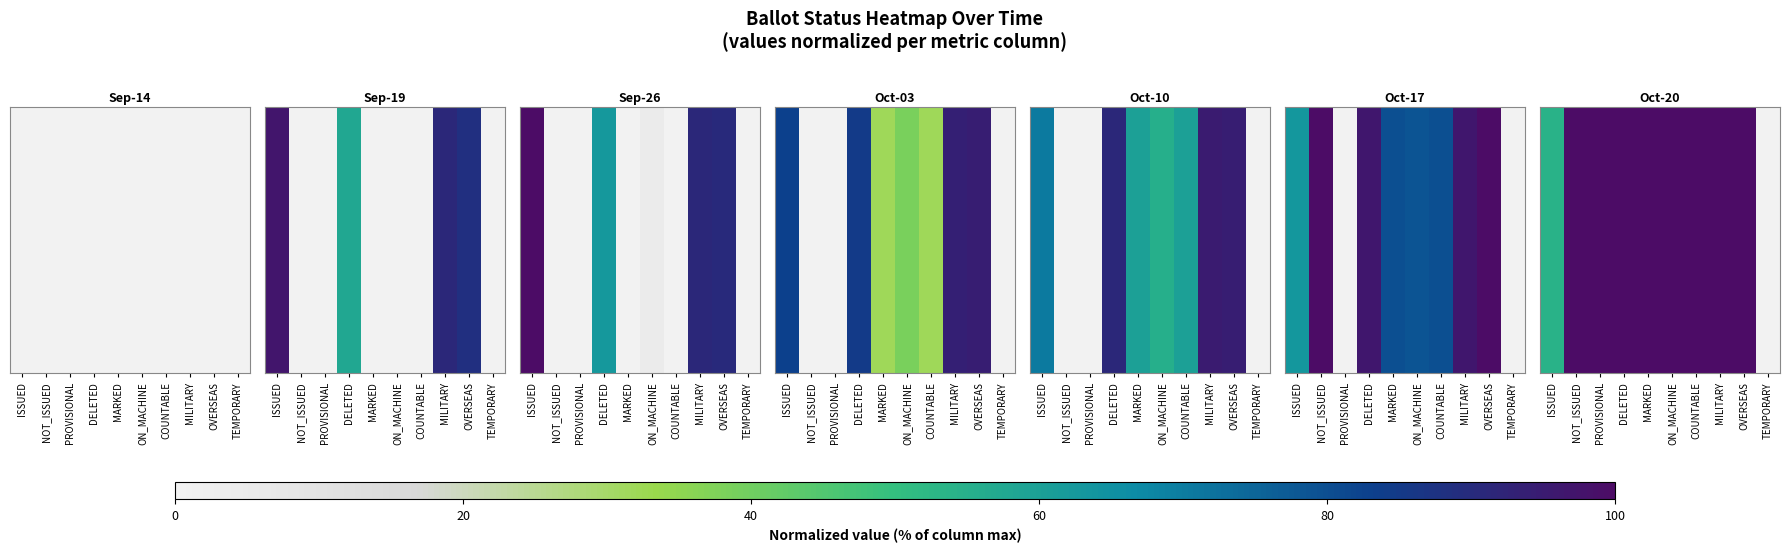

What is the maximum value shown in the chart?

100.0